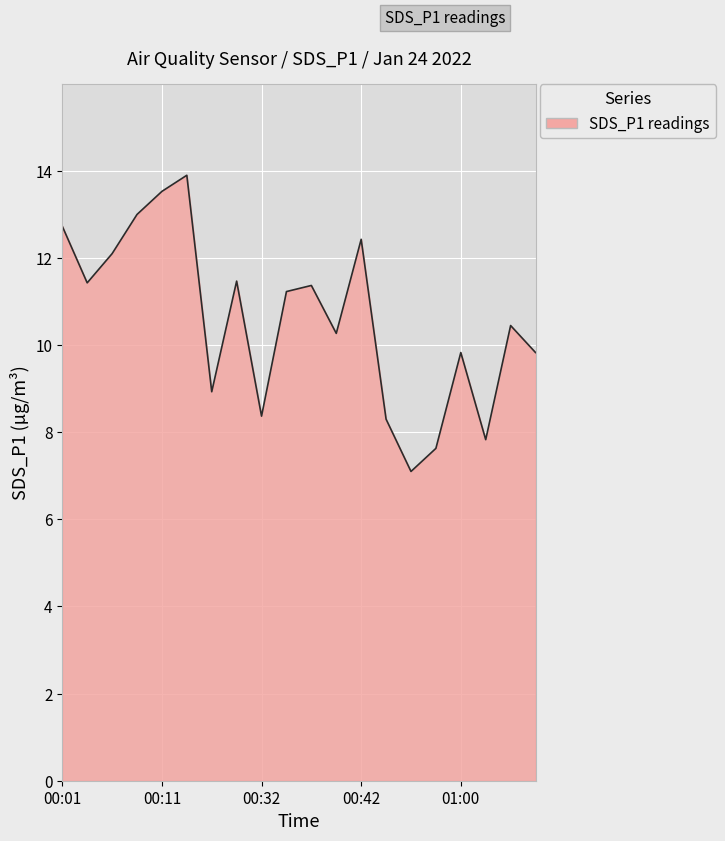

What is the smallest value displayed?

7.1